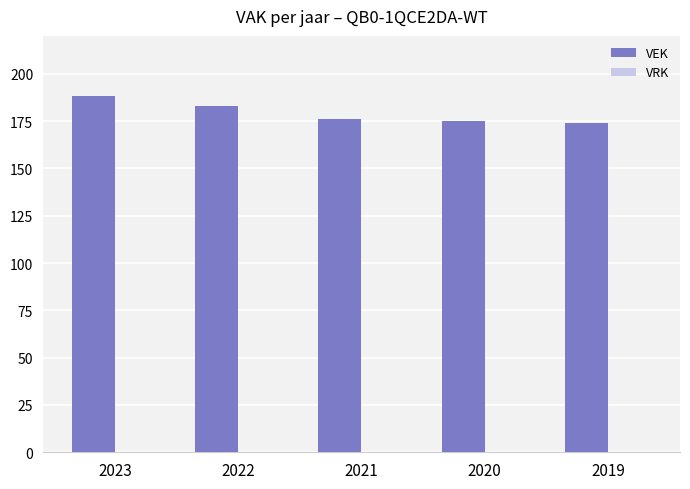

How many bars are there in total?

5